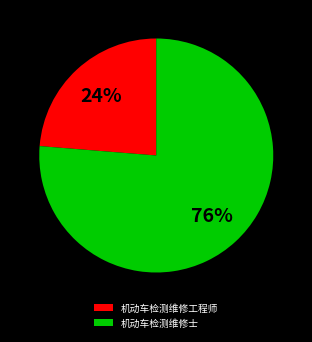

What is the largest slice in the pie chart?

机动车检测维修士